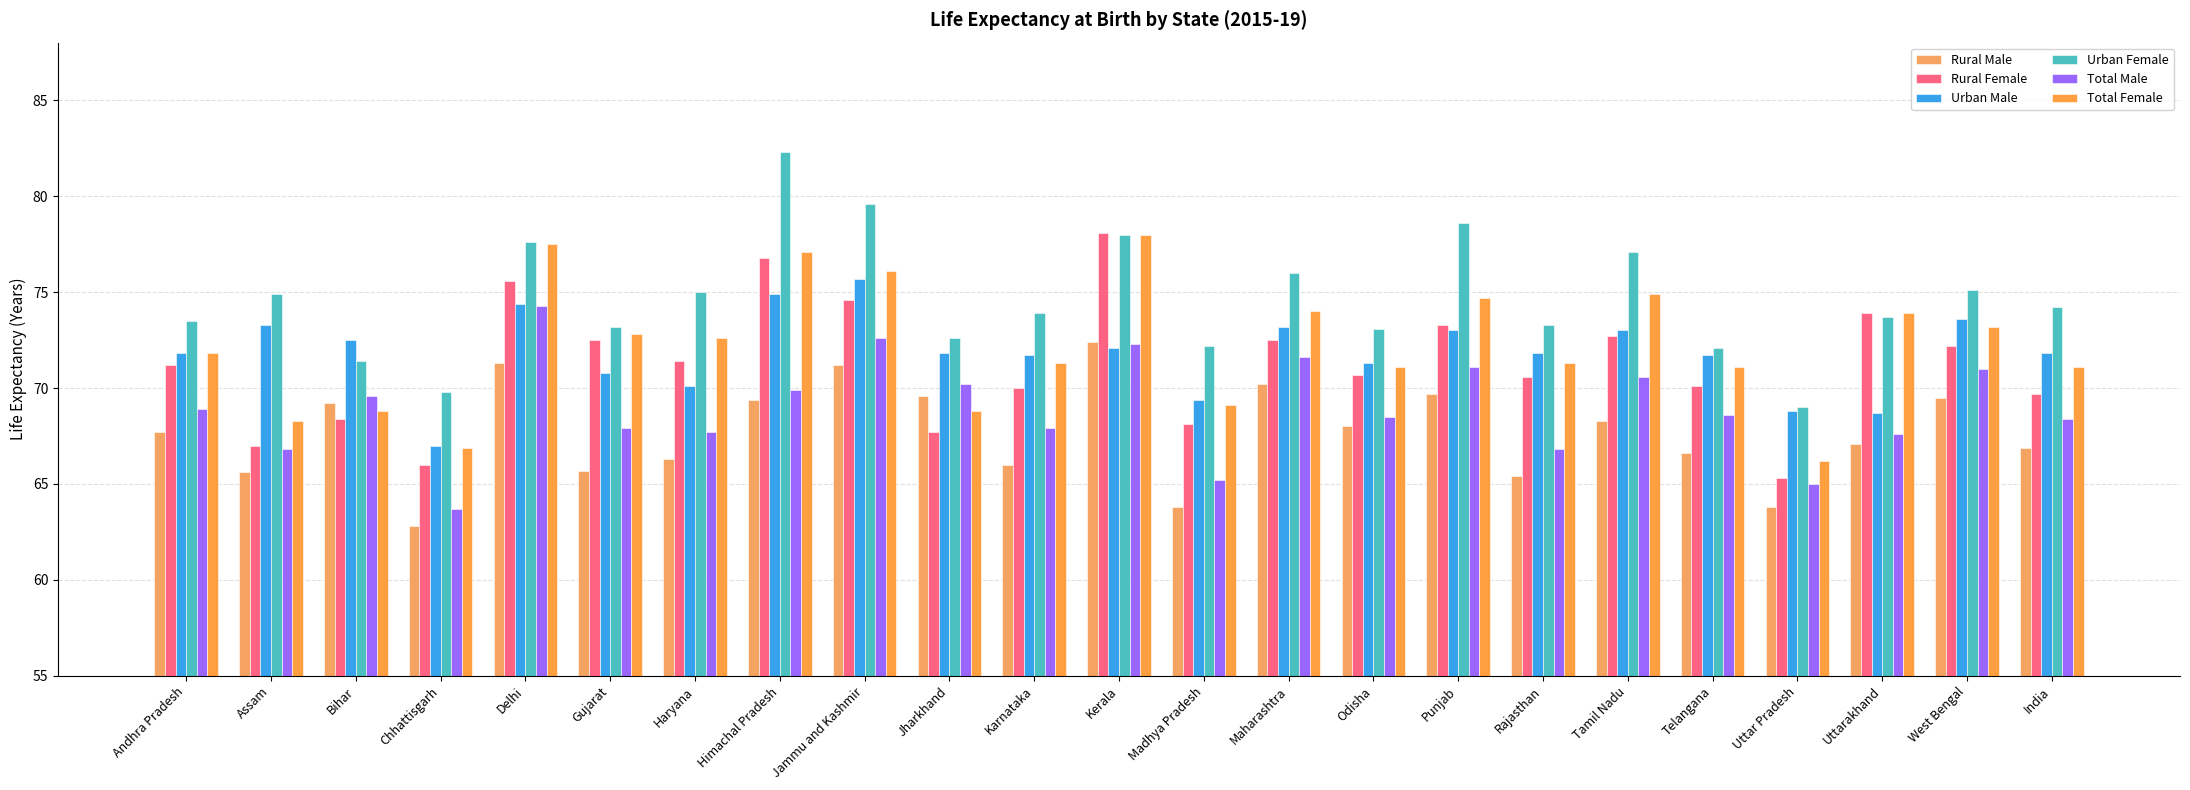

What is the difference between the second highest and second lowest values in the Rural Female series?

10.8